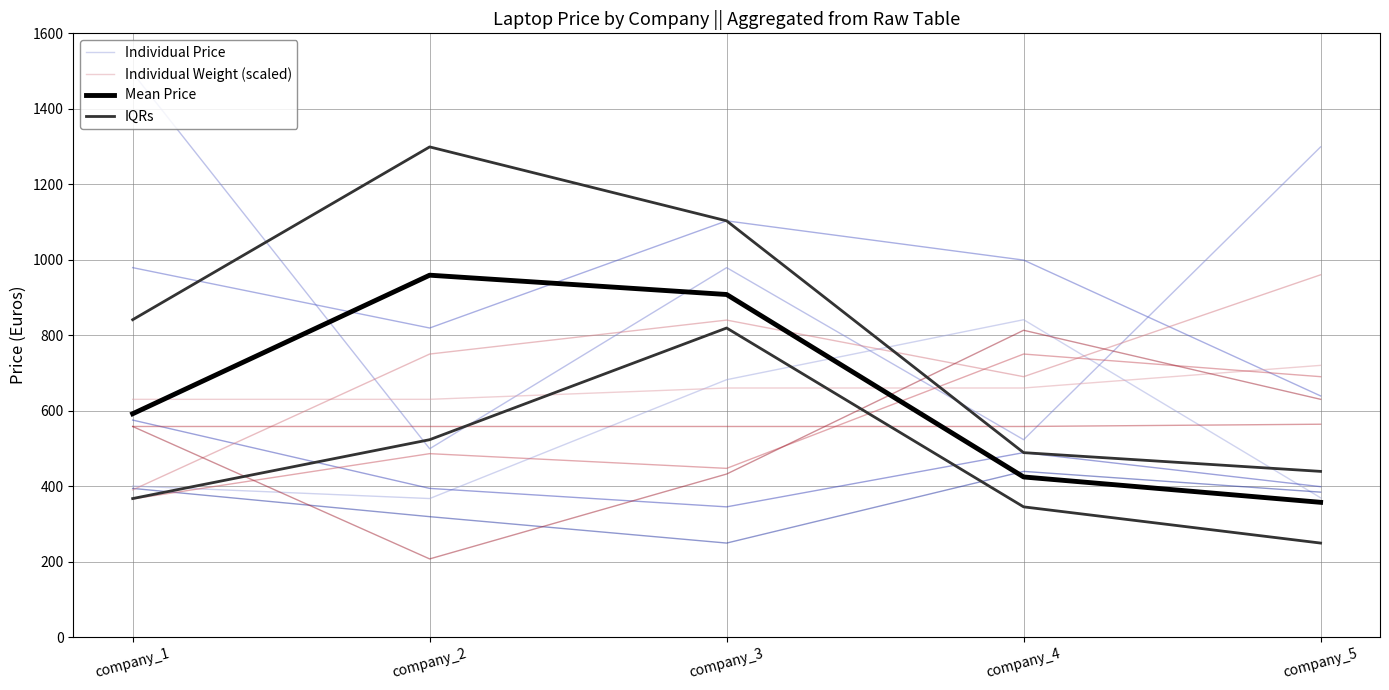

Is it true that IQRs equals 772.1 at company_4?

False